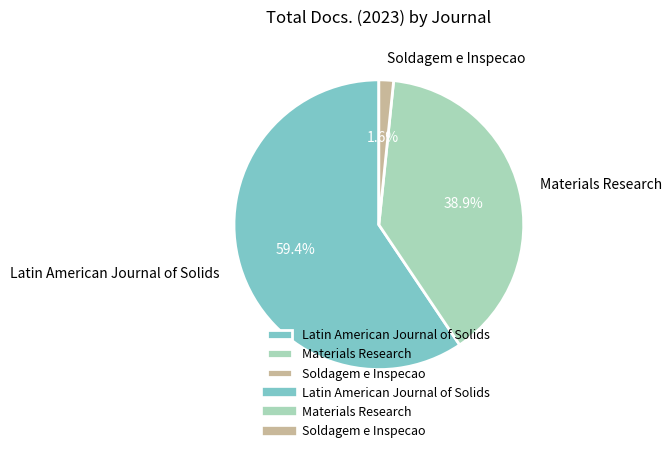

Is it true that Materials Research is 32% of the pie?

False